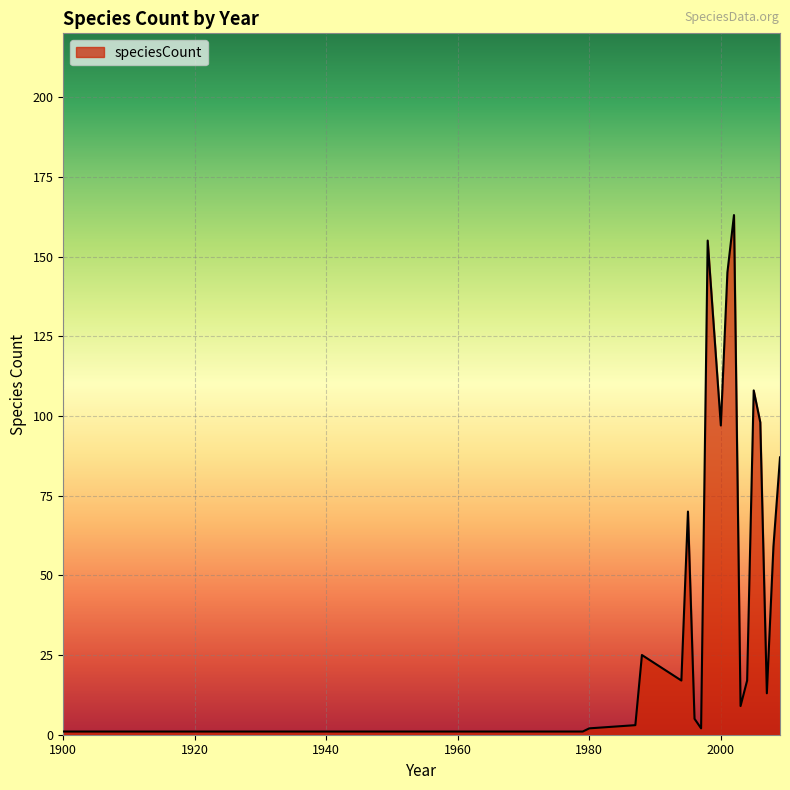

What is the sum of all values?

1077